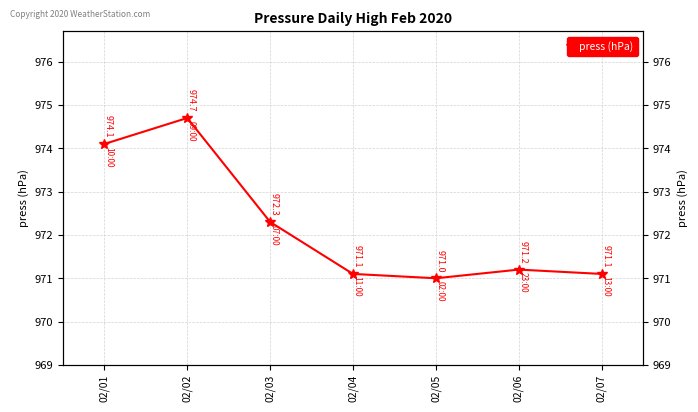

Rank the categories by value from lowest to highest.

02/05, 02/04, 02/07, 02/06, 02/03, 02/01, 02/02